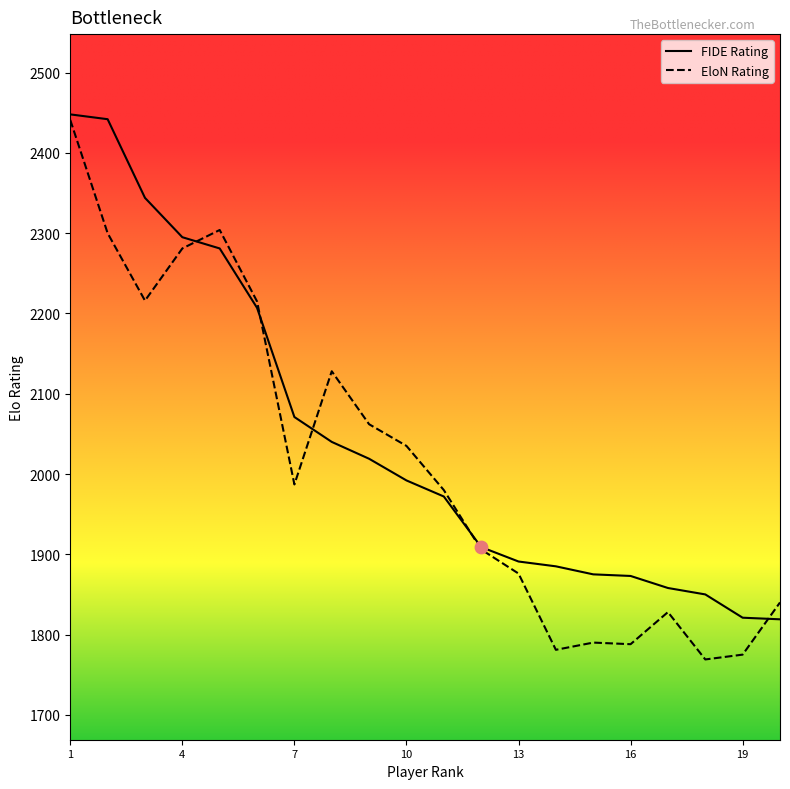

What is the smallest value displayed?

1769